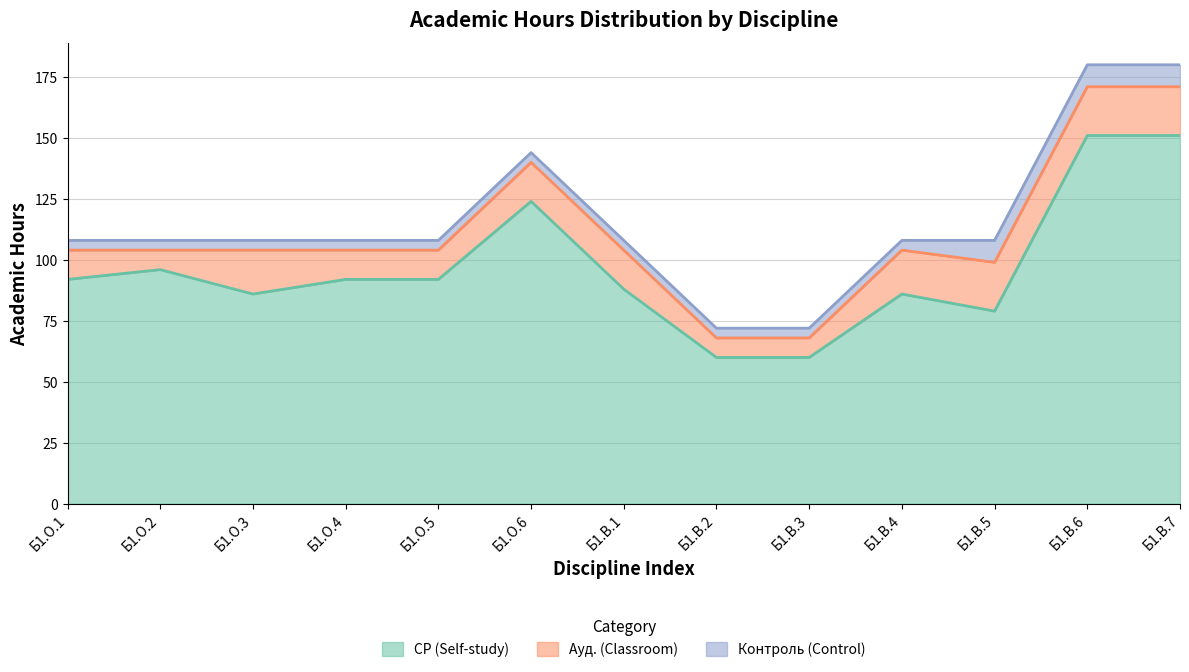

In СР (Self-study), how many points are higher than both neighbors (excluding endpoints)?

3